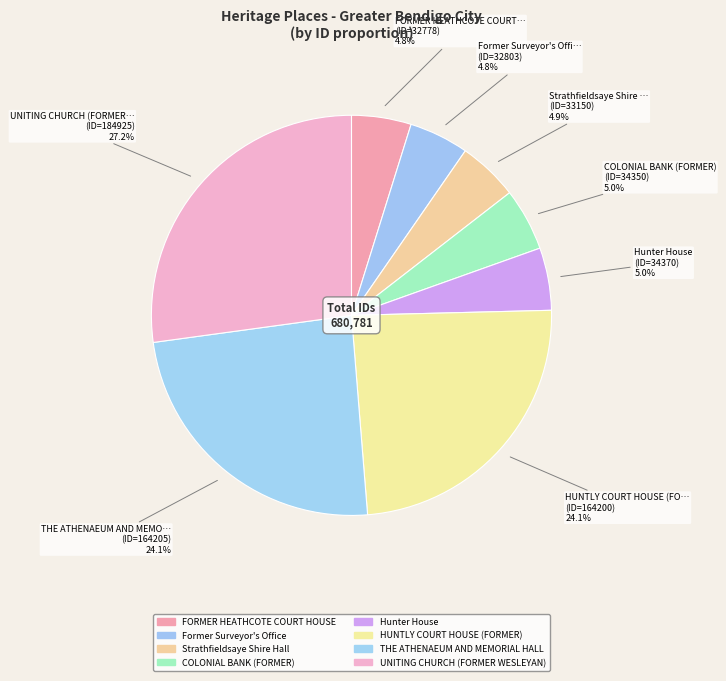

How many slices are in this pie chart?

8